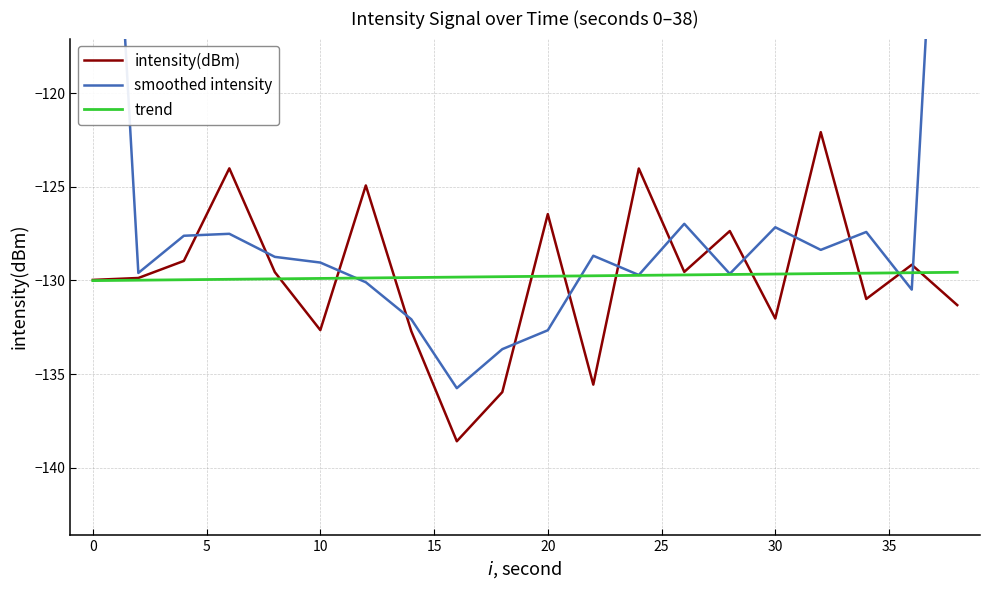

At how many categories does at least one series exceed -93?

2